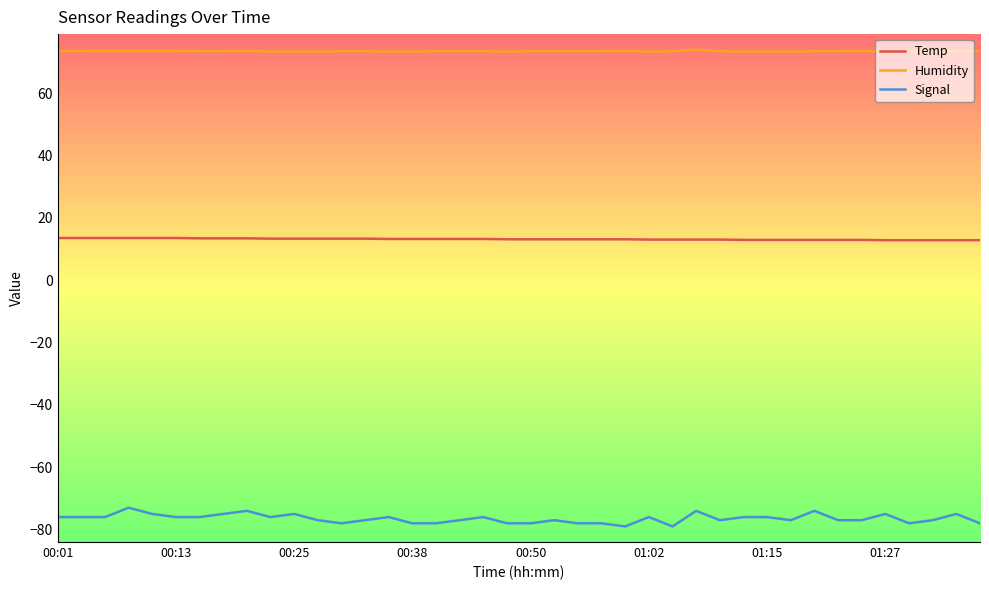

True or false: Temp and Humidity intersect in this chart.

False